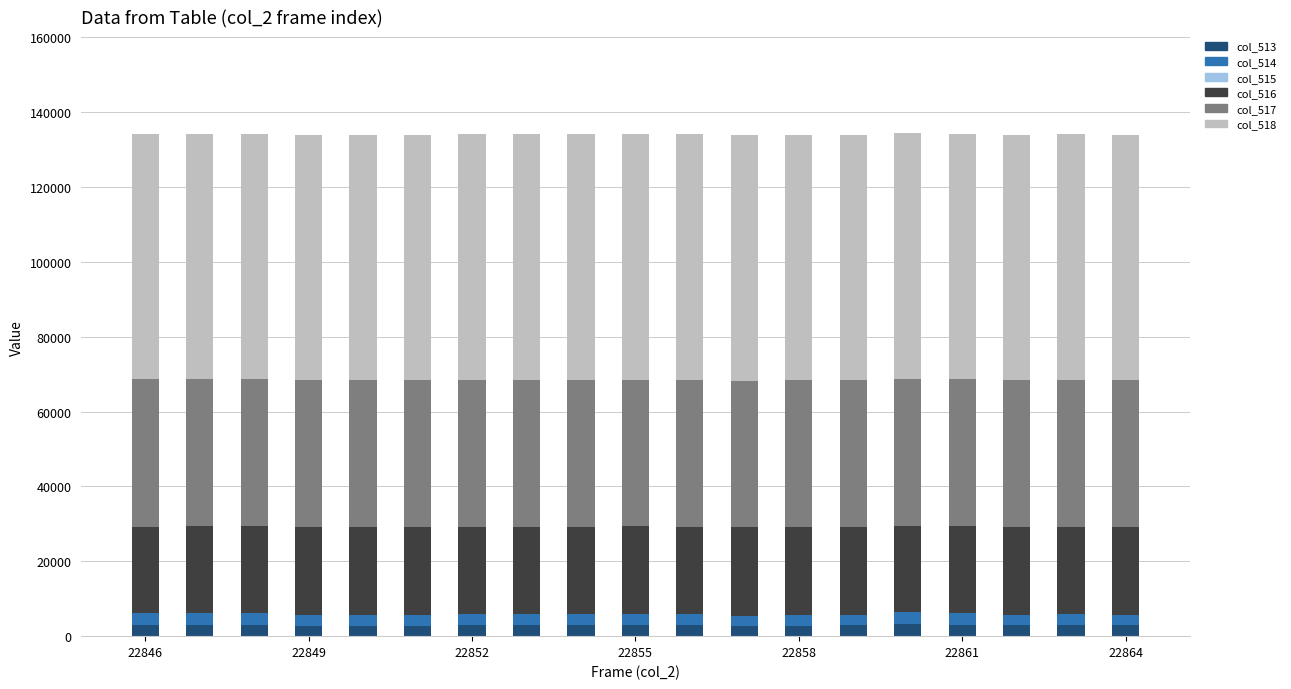

Count the number of data series in this chart.

6